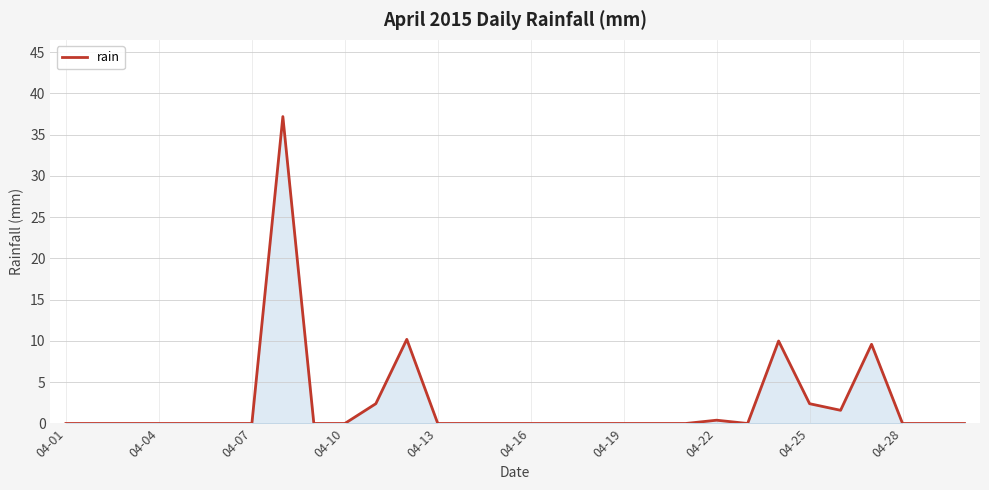

What is the greatest value displayed?

37.2